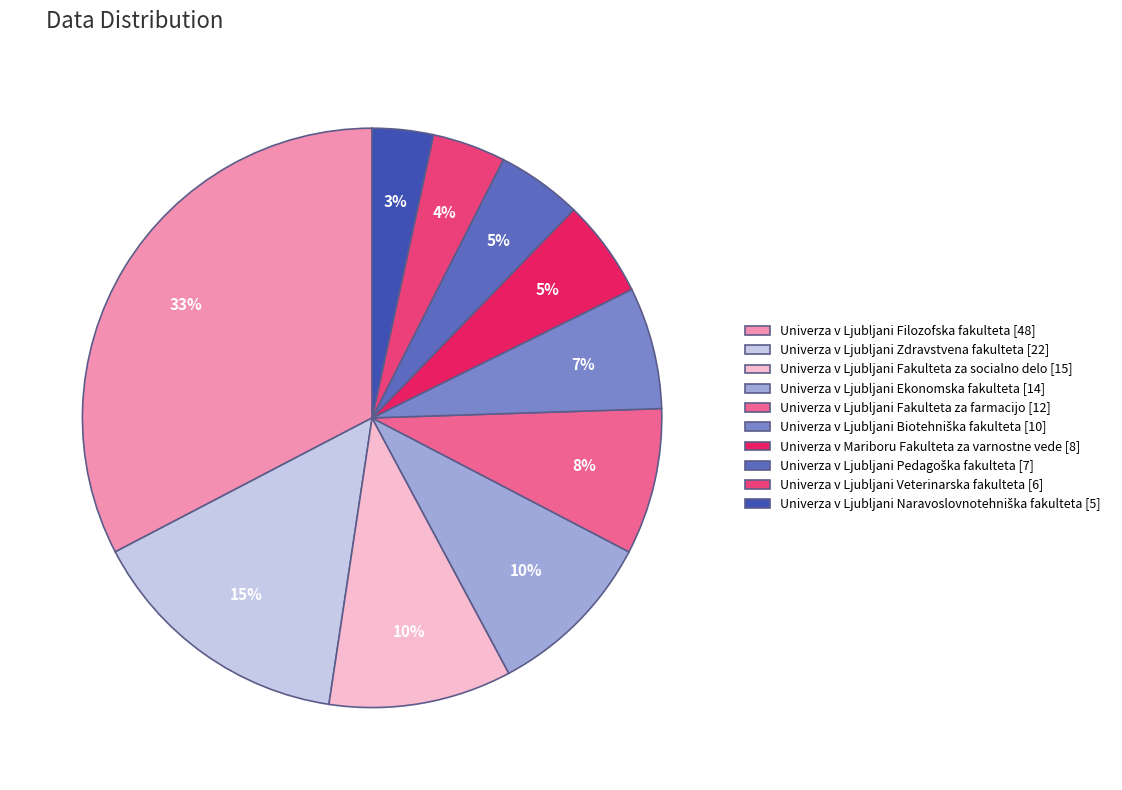

What percentage is the Univerza v Ljubljani Veterinarska fakulteta slice, to the nearest percent?

4%